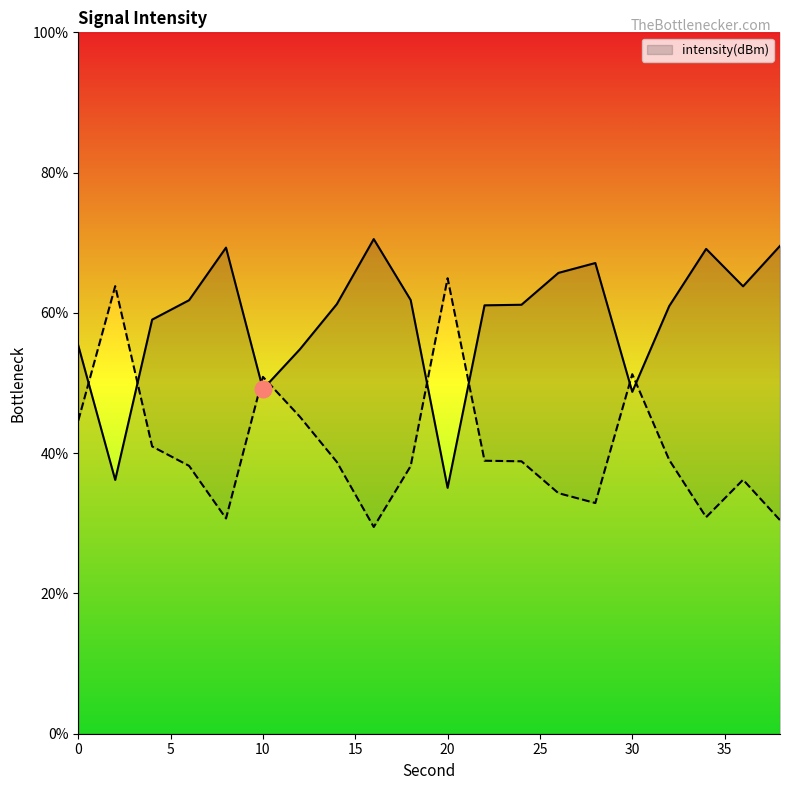

How many lines are shown in the chart?

1